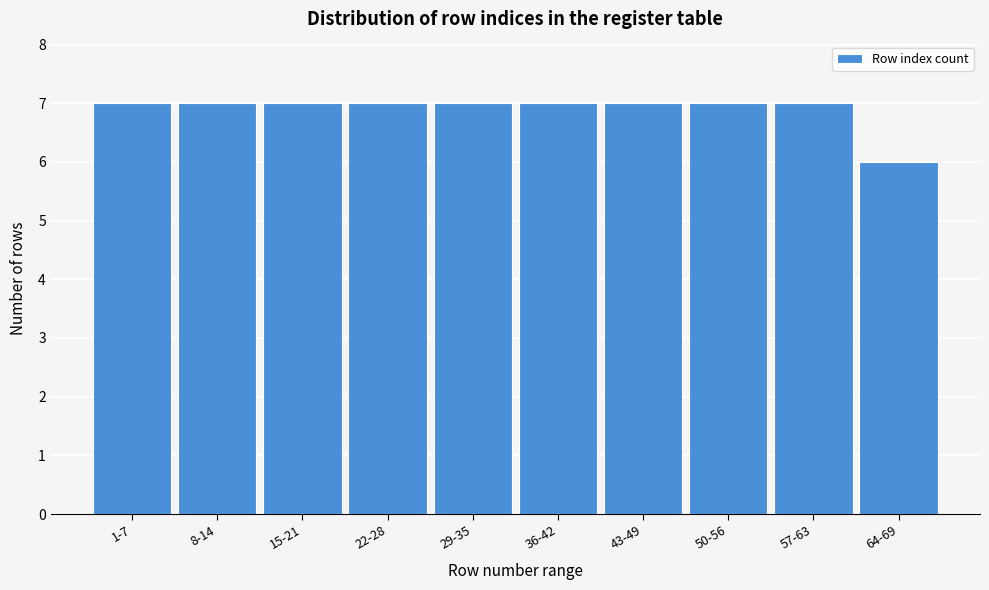

Reading left to right, extract all data points from this chart.

1-7=7	8-14=7	15-21=7	22-28=7	29-35=7	36-42=7	43-49=7	50-56=7	57-63=7	64-69=6